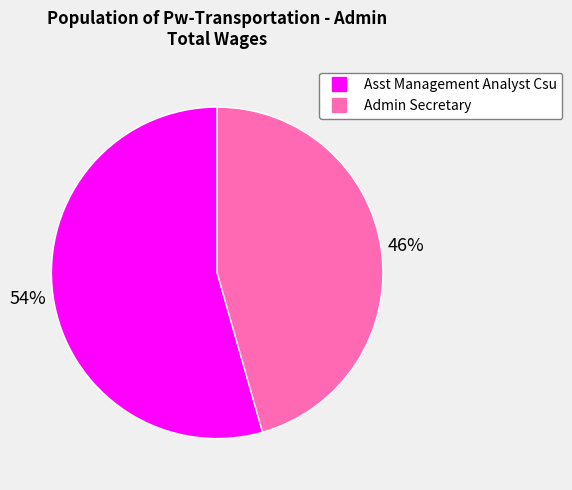

Is the sum of Asst Management Analyst Csu and Admin Secretary greater than half?

Yes